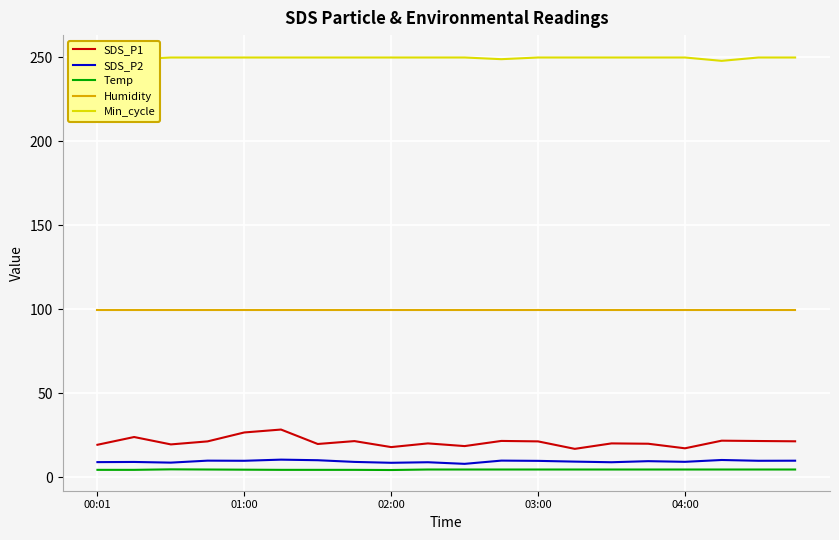

What is the lowest value of the SDS_P2 series?

8.0